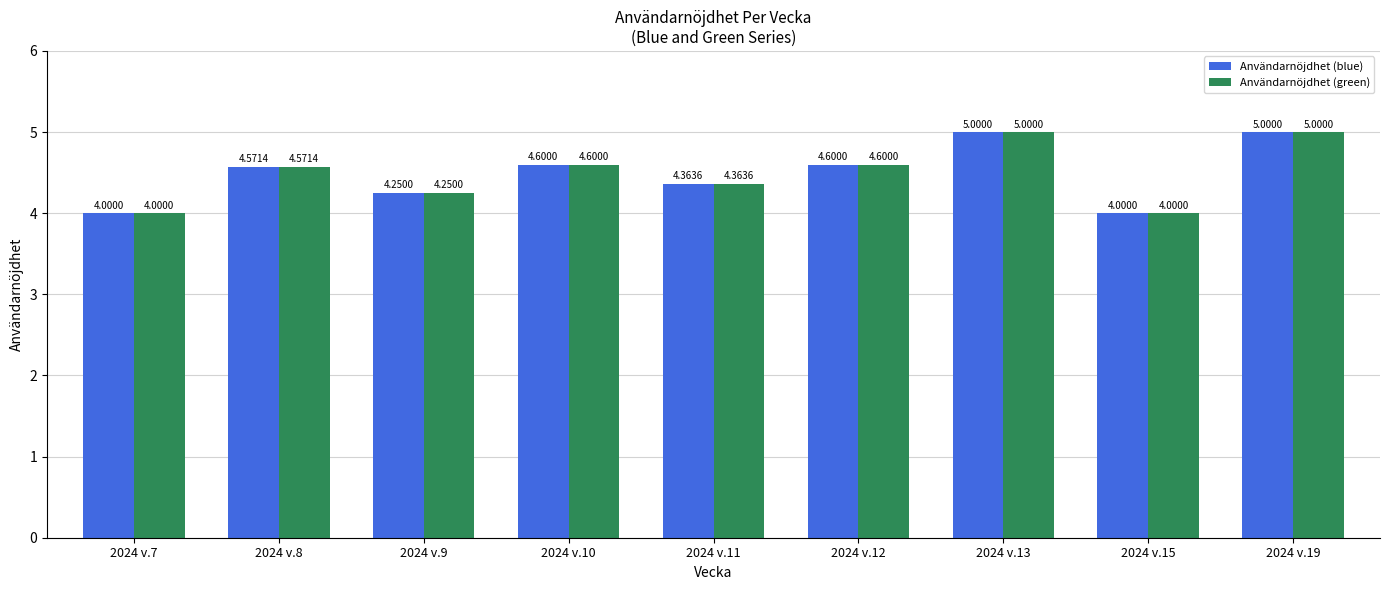

Is the value of Användarnöjdhet (blue) at 2024 v.13 greater than the value of Användarnöjdhet (green) at 2024 v.12?

Yes